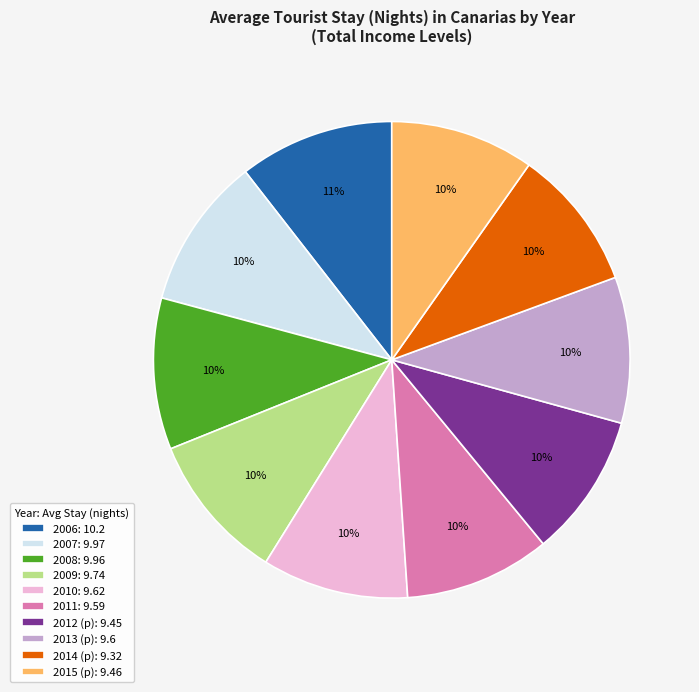

Approximately how many times larger is the value at 2013 (p) compared to 2015 (p)?

1.0